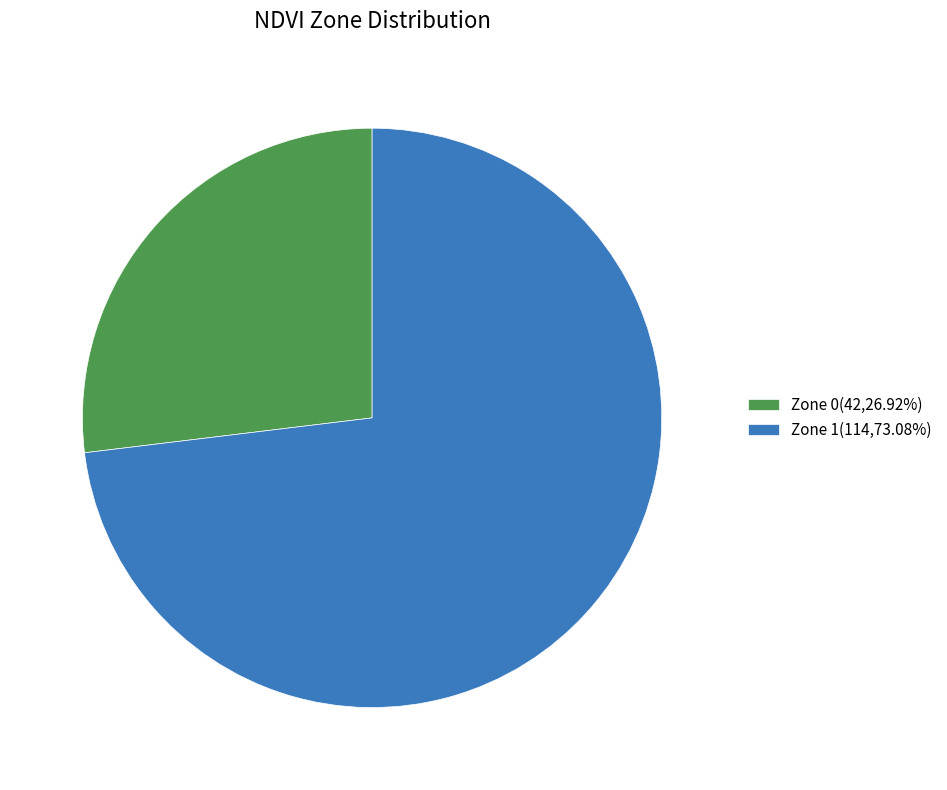

Do Zone 1 and Zone 0 together represent more than half of the pie?

Yes